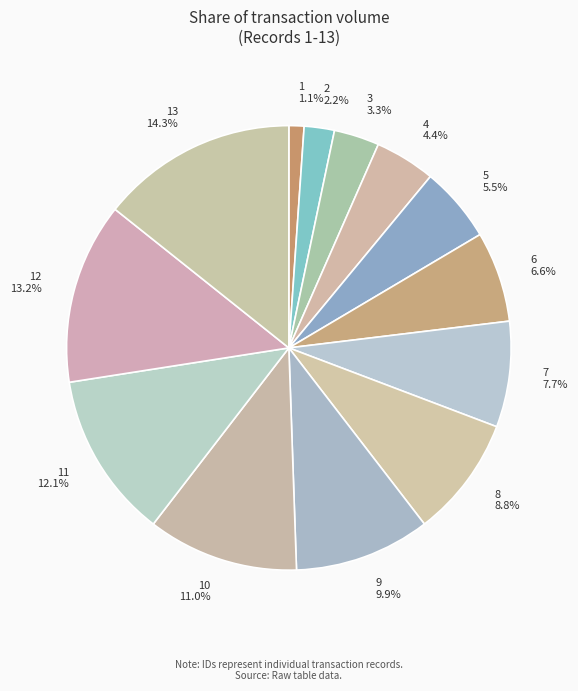

What is the smallest slice in the pie chart?

1